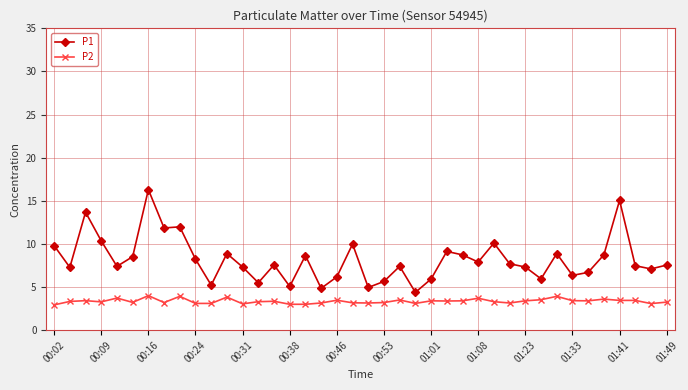

What is the smallest value displayed?

2.9